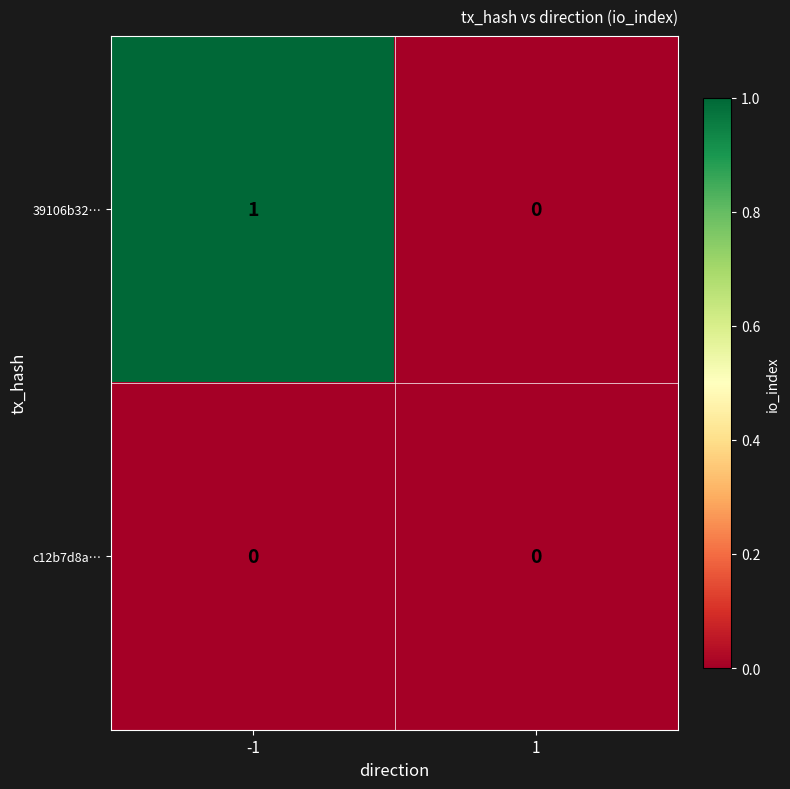

Is it true that 39106b32… equals 0 at 1?

True